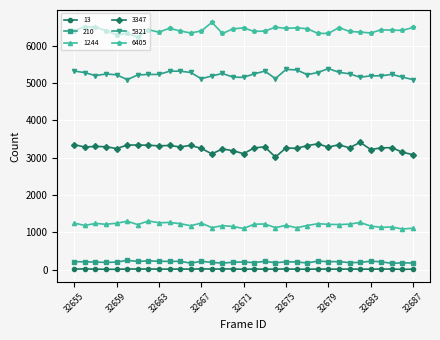

What is the greatest value displayed?

6625